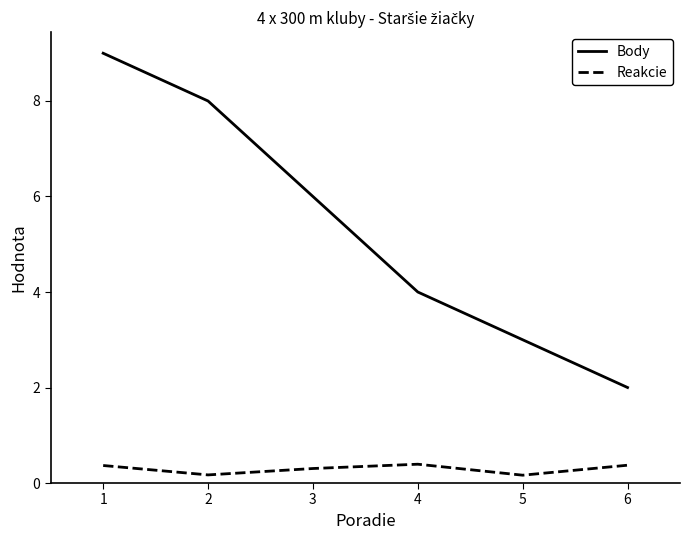

How many lines are shown in the chart?

2